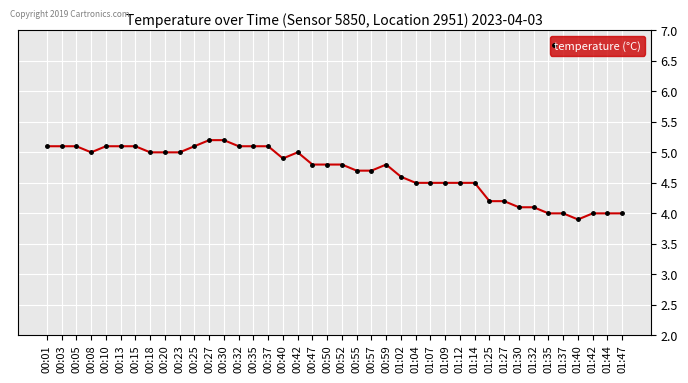

Reading right to left, transcribe all the data shown in this chart.

01:47=4.0	01:44=4.0	01:42=4.0	01:40=3.9	01:37=4.0	01:35=4.0	01:32=4.1	01:30=4.1	01:27=4.2	01:25=4.2	01:14=4.5	01:12=4.5	01:09=4.5	01:07=4.5	01:04=4.5	01:02=4.6	00:59=4.8	00:57=4.7	00:55=4.7	00:52=4.8	00:50=4.8	00:47=4.8	00:42=5.0	00:40=4.9	00:37=5.1	00:35=5.1	00:32=5.1	00:30=5.2	00:27=5.2	00:25=5.1	00:23=5.0	00:20=5.0	00:18=5.0	00:15=5.1	00:13=5.1	00:10=5.1	00:08=5.0	00:05=5.1	00:03=5.1	00:01=5.1